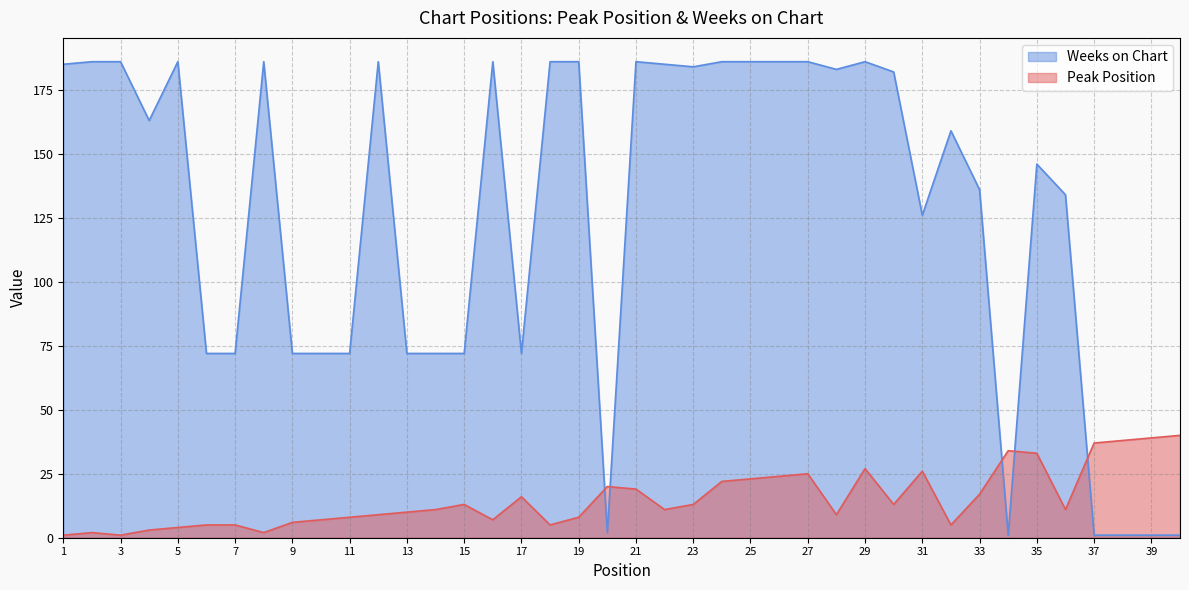

What is the difference between the maximum and minimum values in the Weeks on Chart series?

185